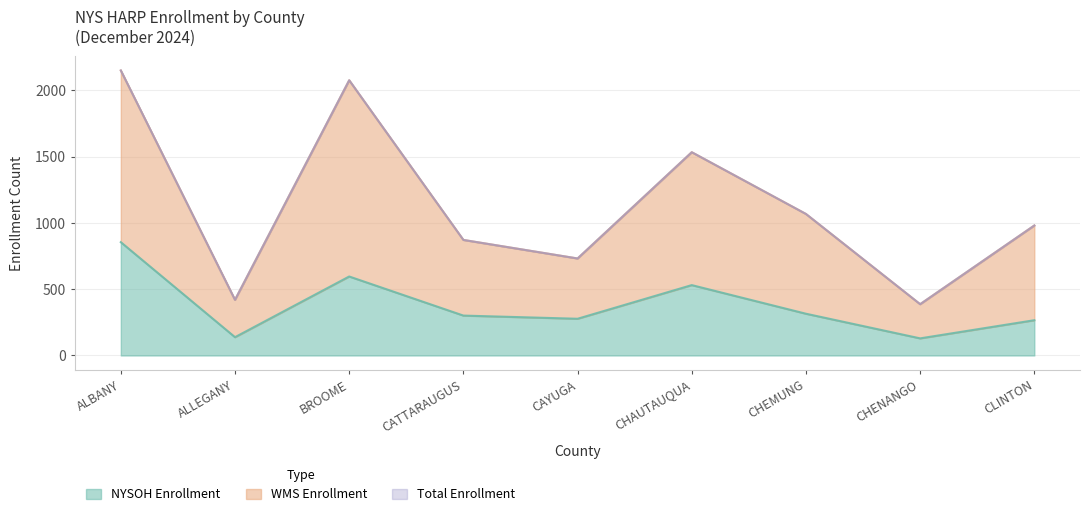

What is the value of the WMS Enrollment point at the 8th from the left?

258